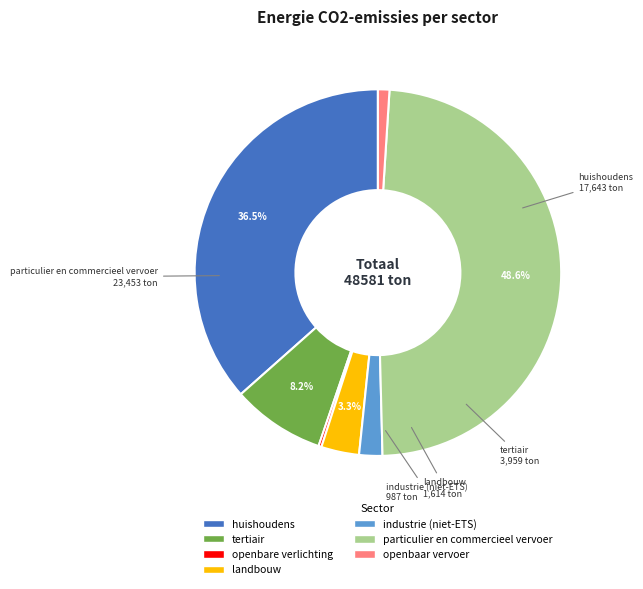

What percentage is NOT represented by huishoudens?

63.5%